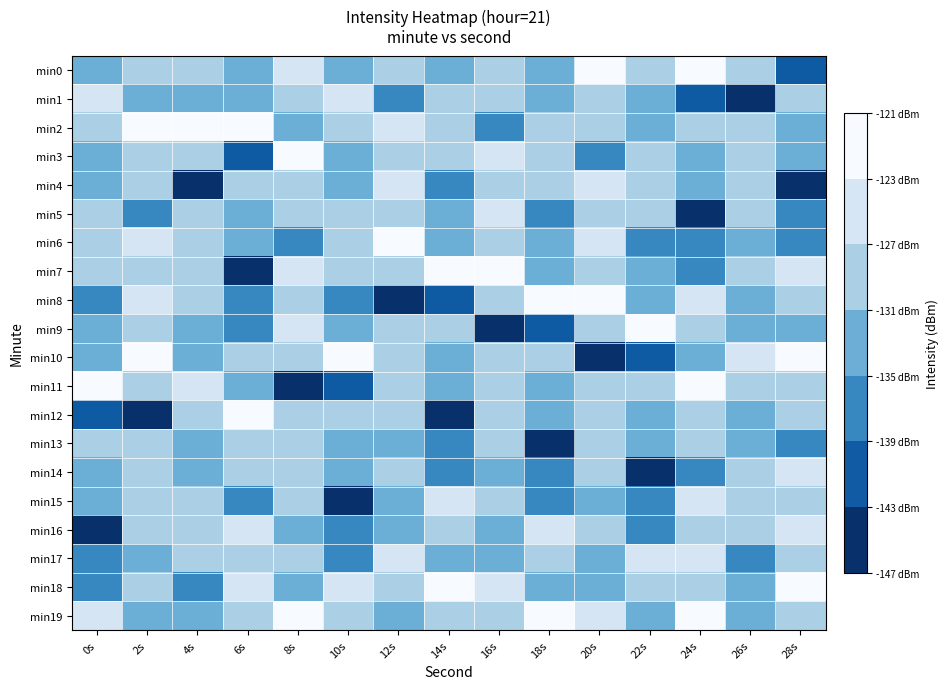

Reading left to right, transcribe all the data shown in this chart.

min0: 0s=-132.2	2s=-129.2	4s=-128.4	6s=-131.7	8s=-125.4	10s=-132.2	12s=-127.1	14s=-131.9	16s=-127.6	18s=-131.1	20s=-122.8	22s=-128.0	24s=-122.5	26s=-130.3	28s=-140.1
min1: 0s=-124.7	2s=-132.8	4s=-133.0	6s=-132.1	8s=-129.2	10s=-124.7	12s=-135.6	14s=-128.9	16s=-127.1	18s=-131.9	20s=-127.6	22s=-131.1	24s=-140.1	26s=-146.5	28s=-129.3
min2: 0s=-128.0	2s=-122.8	4s=-121.7	6s=-122.5	8s=-132.8	10s=-128.0	12s=-124.8	14s=-129.7	16s=-135.6	18s=-128.9	20s=-127.1	22s=-131.9	24s=-129.3	26s=-127.0	28s=-132.9
min3: 0s=-131.1	2s=-127.6	4s=-130.3	6s=-140.1	8s=-122.8	10s=-131.1	12s=-129.8	14s=-129.1	16s=-124.8	18s=-129.7	20s=-135.6	22s=-128.9	24s=-132.9	26s=-129.6	28s=-134.1
min4: 0s=-131.9	2s=-127.1	4s=-146.5	6s=-129.3	8s=-127.6	10s=-131.9	12s=-124.8	14s=-136.3	16s=-129.8	18s=-129.1	20s=-124.8	22s=-129.7	24s=-134.1	26s=-127.4	28s=-146.5
min5: 0s=-128.9	2s=-135.6	4s=-127.0	6s=-132.9	8s=-127.1	10s=-128.9	12s=-129.5	14s=-131.7	16s=-124.8	18s=-136.3	20s=-129.8	22s=-129.1	24s=-146.5	26s=-127.9	28s=-135.8
min6: 0s=-129.7	2s=-124.8	4s=-129.6	6s=-134.1	8s=-135.6	10s=-129.7	12s=-121.7	14s=-132.1	16s=-129.5	18s=-131.7	20s=-124.8	22s=-136.3	24s=-135.8	26s=-133.8	28s=-137.4
min7: 0s=-129.1	2s=-129.8	4s=-127.4	6s=-146.5	8s=-124.8	10s=-129.1	12s=-130.3	14s=-122.5	16s=-121.7	18s=-132.1	20s=-129.5	22s=-131.7	24s=-137.4	26s=-128.4	28s=-125.4
min8: 0s=-136.3	2s=-124.8	4s=-127.9	6s=-135.8	8s=-129.8	10s=-136.3	12s=-146.5	14s=-140.1	16s=-130.3	18s=-122.5	20s=-121.7	22s=-132.1	24s=-125.4	26s=-133.0	28s=-129.2
min9: 0s=-131.7	2s=-129.5	4s=-133.8	6s=-137.4	8s=-124.8	10s=-131.7	12s=-127.0	14s=-129.3	16s=-146.5	18s=-140.1	20s=-130.3	22s=-122.5	24s=-129.2	26s=-132.2	28s=-132.8
min10: 0s=-132.1	2s=-121.7	4s=-132.2	6s=-129.2	8s=-130.3	10s=-122.5	12s=-129.6	14s=-132.9	16s=-127.0	18s=-129.3	20s=-146.5	22s=-140.1	24s=-132.8	26s=-124.7	28s=-122.8
min11: 0s=-122.5	2s=-130.3	4s=-124.7	6s=-132.8	8s=-146.5	10s=-140.1	12s=-127.4	14s=-134.1	16s=-129.6	18s=-132.9	20s=-127.0	22s=-129.3	24s=-122.8	26s=-128.0	28s=-127.6
min12: 0s=-140.1	2s=-146.5	4s=-128.0	6s=-122.8	8s=-127.0	10s=-129.3	12s=-127.9	14s=-146.5	16s=-127.4	18s=-134.1	20s=-129.6	22s=-132.9	24s=-127.6	26s=-131.1	28s=-127.1
min13: 0s=-129.3	2s=-127.0	4s=-131.1	6s=-127.6	8s=-129.6	10s=-132.9	12s=-133.8	14s=-135.8	16s=-127.9	18s=-146.5	20s=-127.4	22s=-134.1	24s=-127.1	26s=-131.9	28s=-135.6
min14: 0s=-132.9	2s=-129.6	4s=-131.9	6s=-127.1	8s=-127.4	10s=-134.1	12s=-128.4	14s=-137.4	16s=-133.8	18s=-135.8	20s=-127.9	22s=-146.5	24s=-135.6	26s=-128.9	28s=-124.8
min15: 0s=-134.1	2s=-127.4	4s=-128.9	6s=-135.6	8s=-127.9	10s=-146.5	12s=-133.0	14s=-125.4	16s=-128.4	18s=-137.4	20s=-133.8	22s=-135.8	24s=-124.8	26s=-129.7	28s=-129.8
min16: 0s=-146.5	2s=-127.9	4s=-129.7	6s=-124.8	8s=-133.8	10s=-135.8	12s=-132.2	14s=-129.2	16s=-133.0	18s=-125.4	20s=-128.4	22s=-137.4	24s=-129.8	26s=-129.1	28s=-124.8
min17: 0s=-135.8	2s=-133.8	4s=-129.1	6s=-129.8	8s=-128.4	10s=-137.4	12s=-124.7	14s=-132.8	16s=-132.2	18s=-129.2	20s=-133.0	22s=-125.4	24s=-124.8	26s=-136.3	28s=-129.5
min18: 0s=-137.4	2s=-128.4	4s=-136.3	6s=-124.8	8s=-133.0	10s=-125.4	12s=-128.0	14s=-122.8	16s=-124.7	18s=-132.8	20s=-132.2	22s=-129.2	24s=-129.5	26s=-131.7	28s=-121.7
min19: 0s=-125.4	2s=-133.0	4s=-131.7	6s=-129.5	8s=-121.7	10s=-129.2	12s=-131.1	14s=-127.6	16s=-128.0	18s=-122.8	20s=-124.7	22s=-132.8	24s=-121.7	26s=-132.1	28s=-130.3